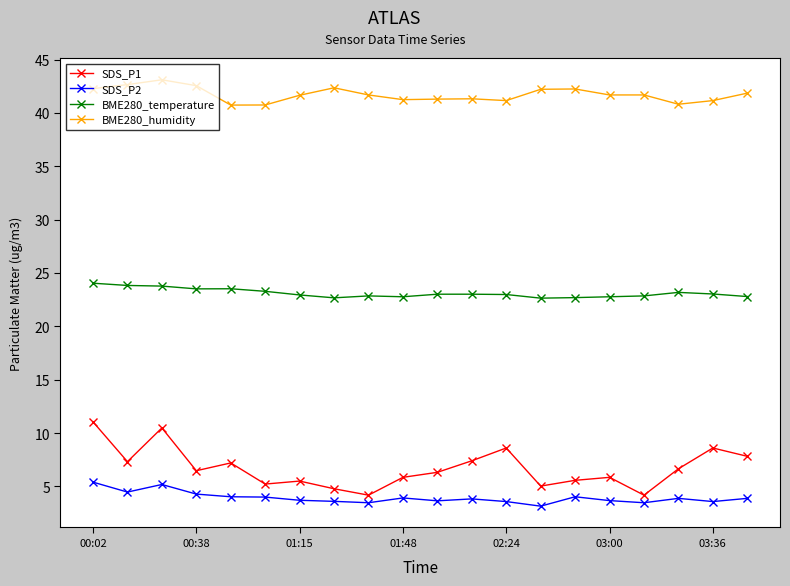

Which series has the largest total across all categories?

BME280_humidity